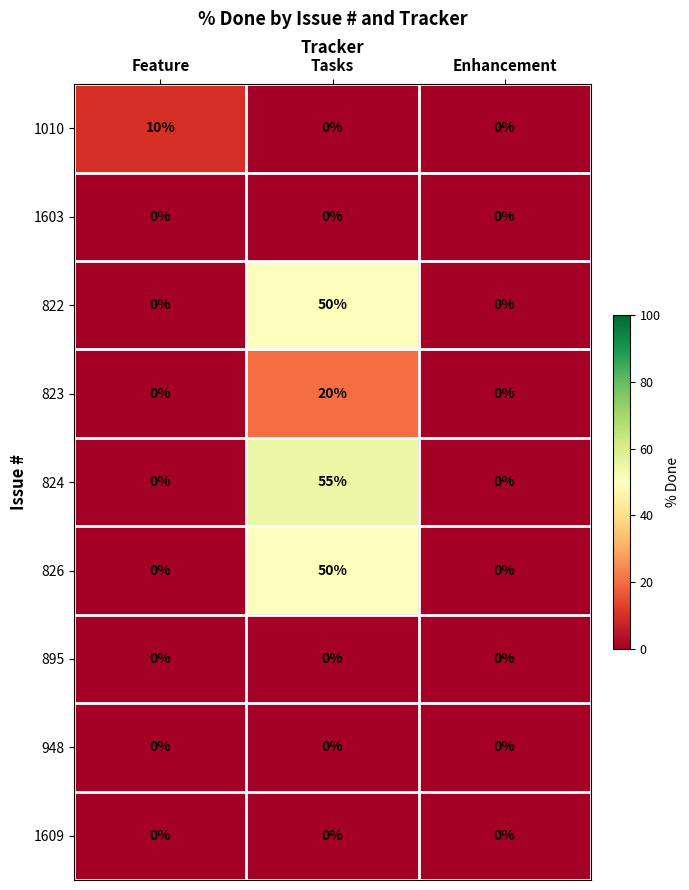

Between Tasks and Enhancement, which series saw the biggest shift?

824